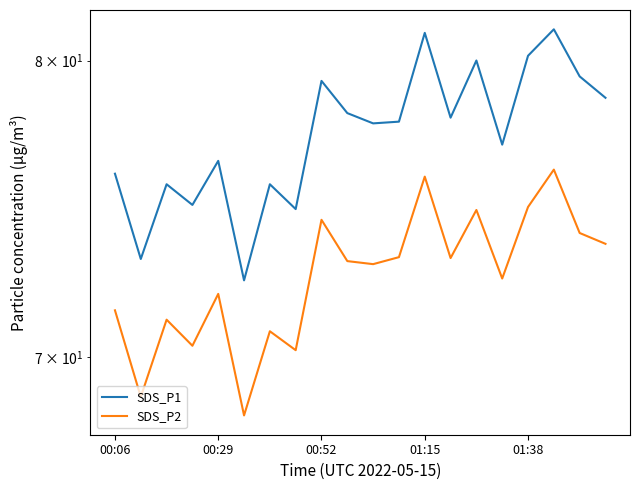

What is the difference between the maximum and second lowest values in the SDS_P2 series?

7.4